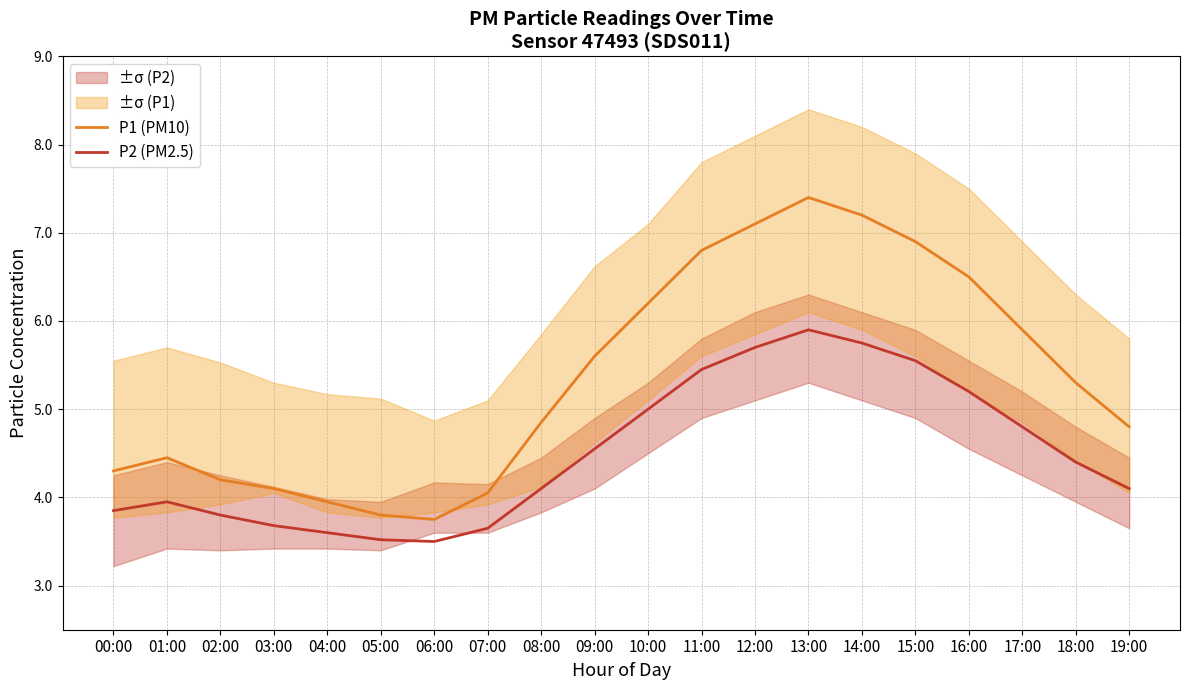

What is the label of the 14th point from the right?

06:00